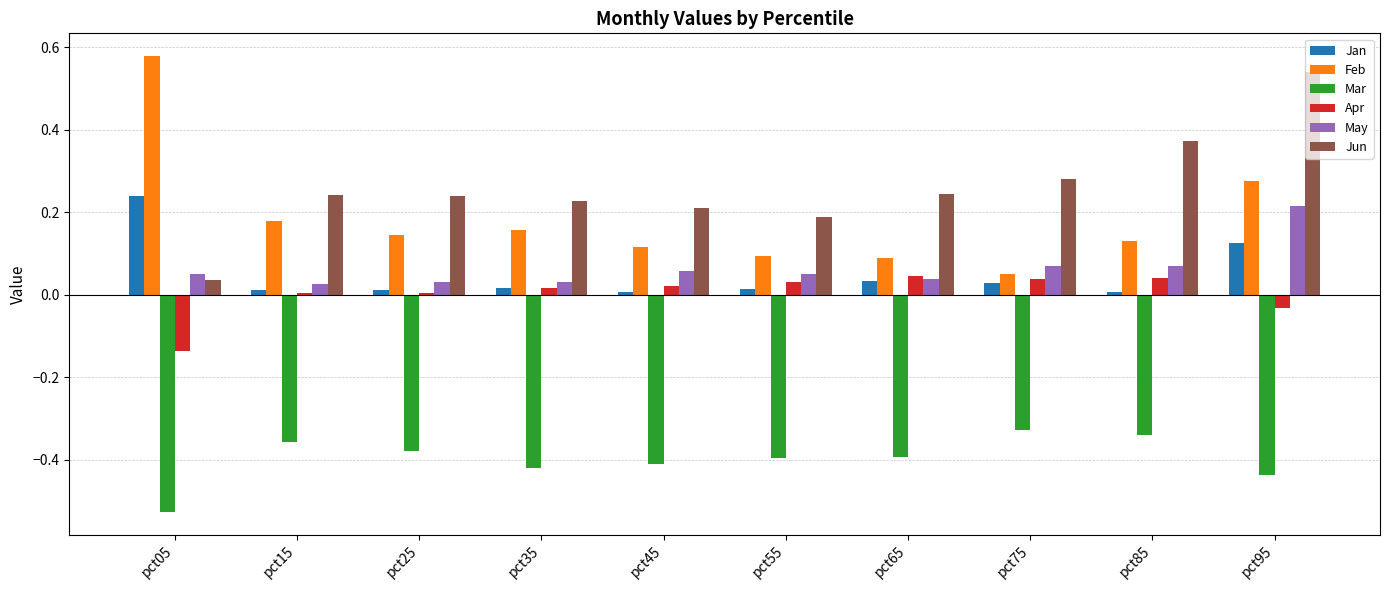

The value of Jun at pct75 is 0.2. True or false?

False